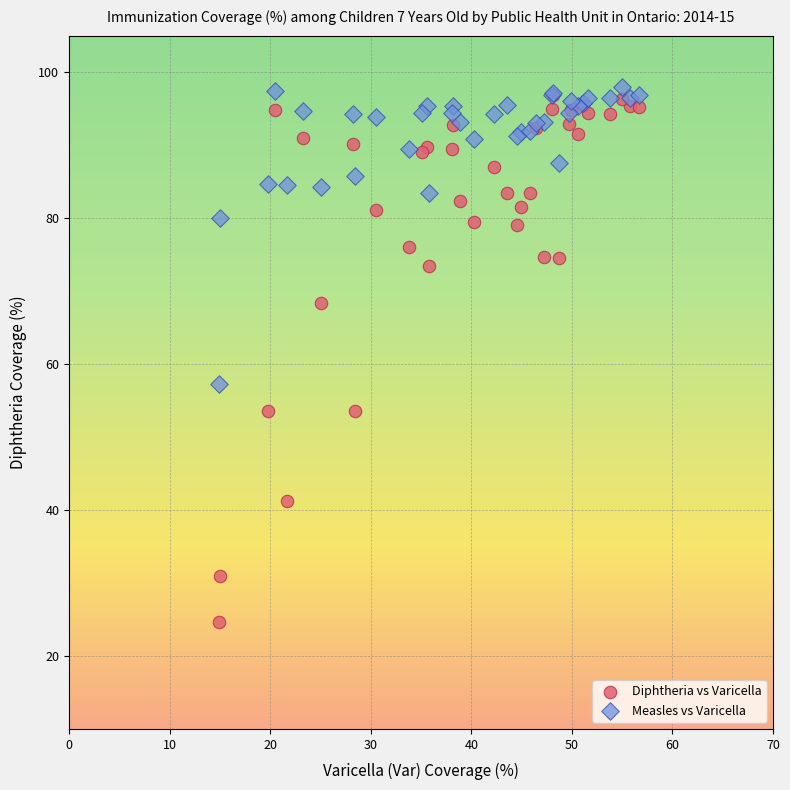

In the Diphtheria vs Varicella series, what Y value is closest to 60?

53.5